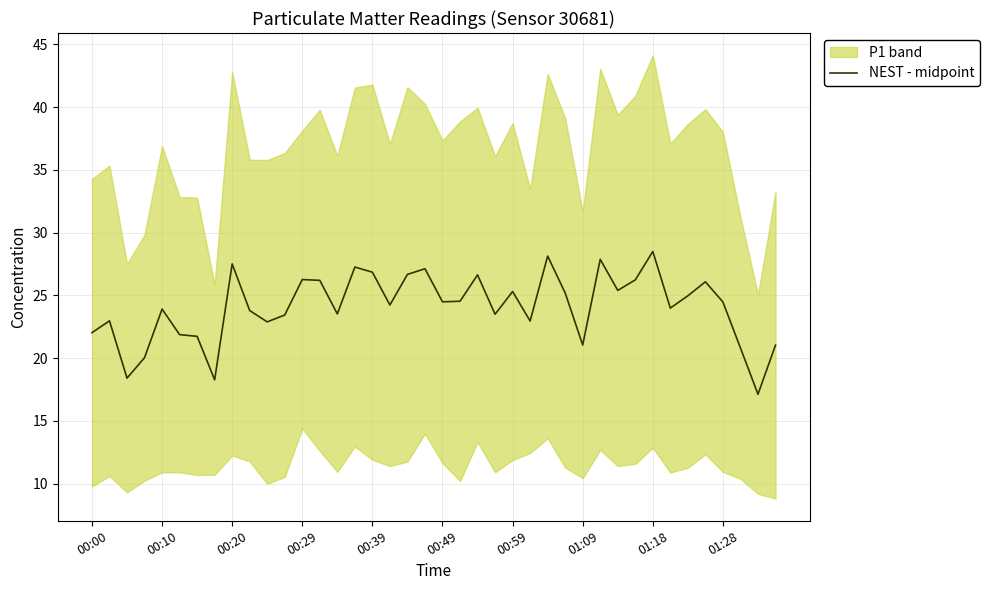

How many points are lower than both their immediate neighbors (excluding endpoints)?

12